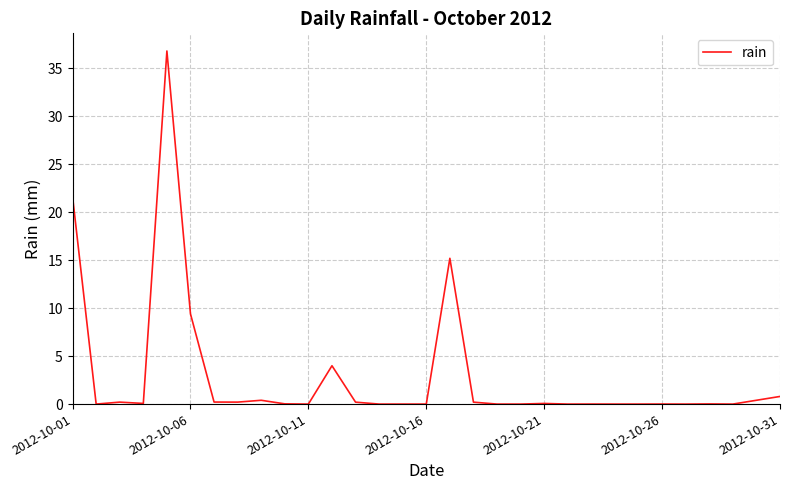

What is the greatest value displayed?

36.8